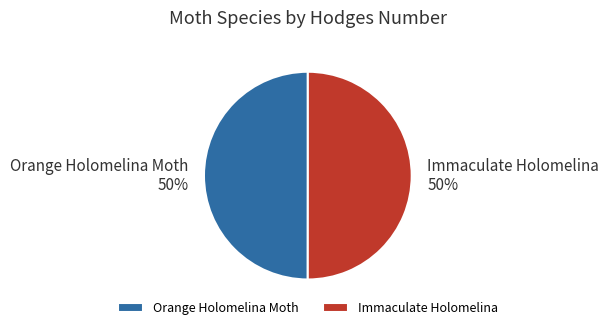

To the nearest percent, what portion does Orange Holomelina Moth represent?

50%